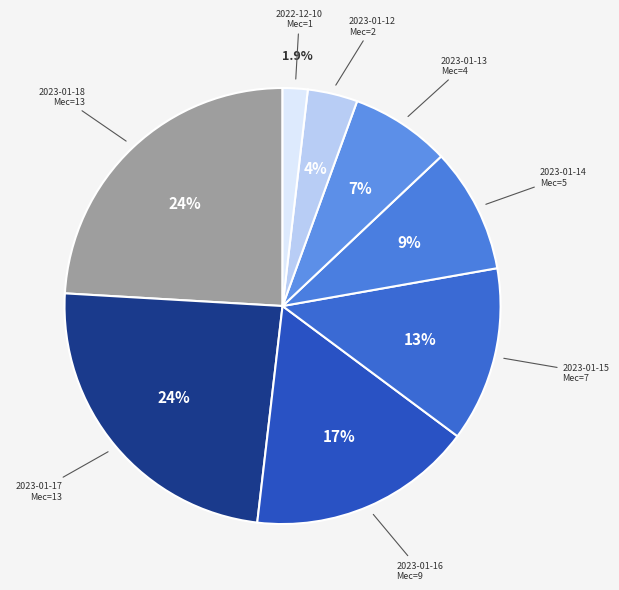

What is the smallest slice in the pie chart?

2022-12-10 Мес=1